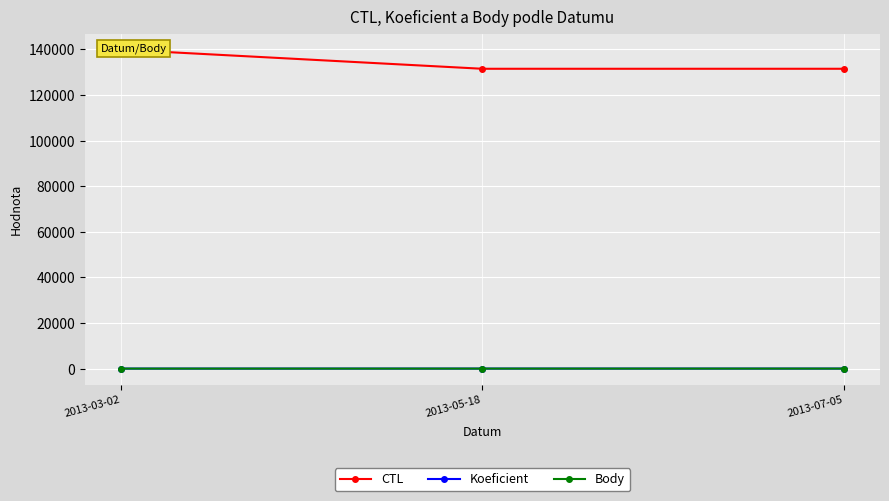

What is the total value across all series at 2013-03-02?

139909